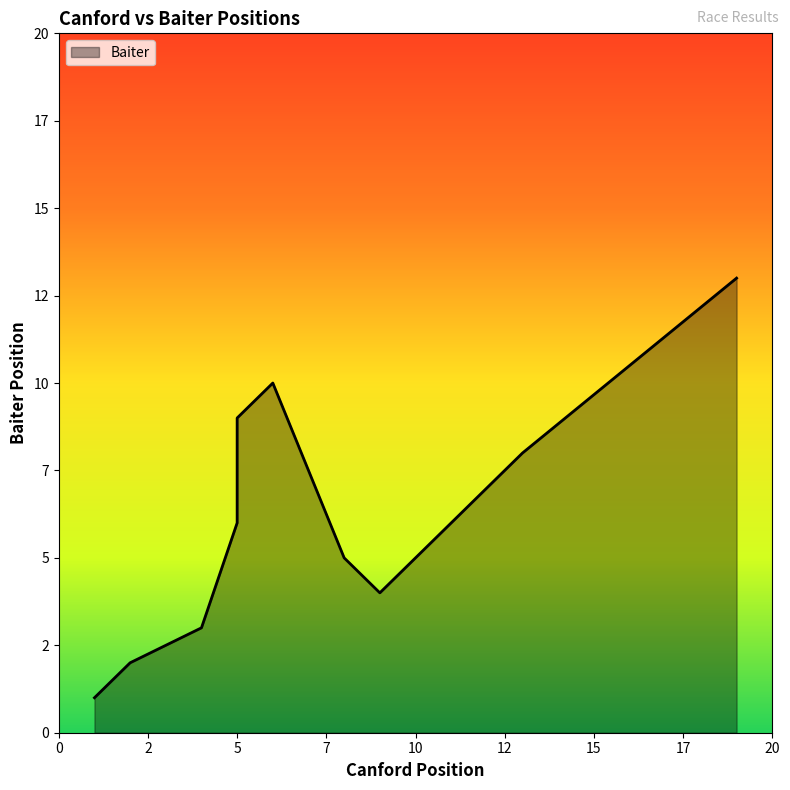

Between 9 and 4, which is larger?

9